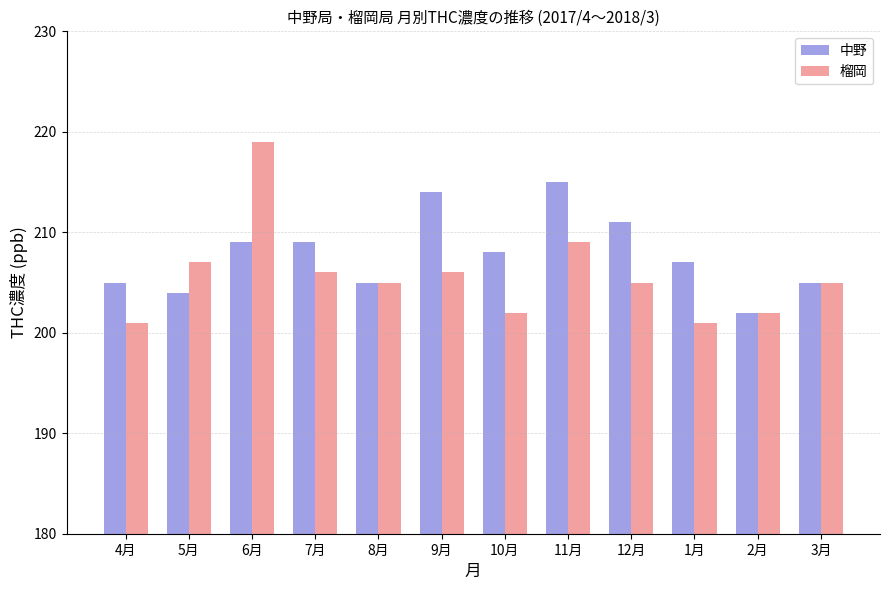

Reading left to right, what are all the values shown in this chart?

中野: 205	204	209	209	205	214	208	215	211	207	202	205
榴岡: 201	207	219	206	205	206	202	209	205	201	202	205